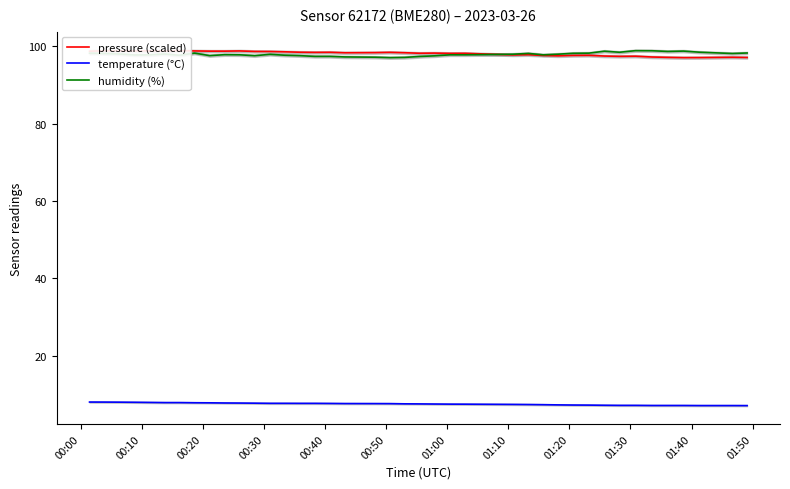

True or false: humidity (%) has more than 2 interior local peaks.

True